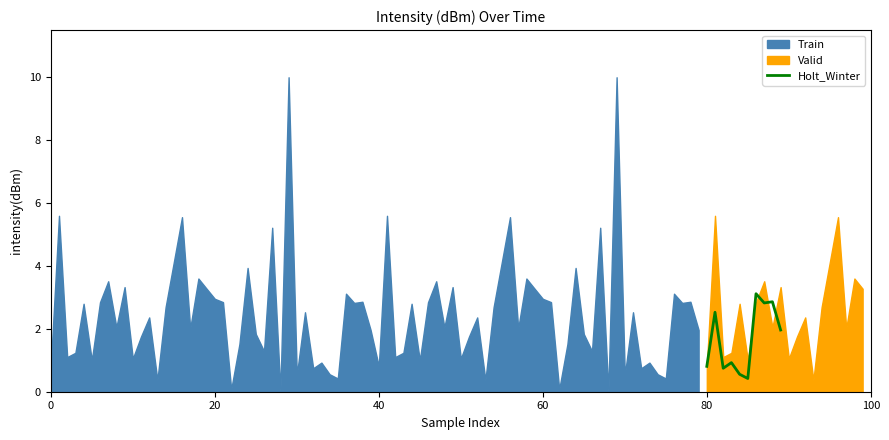

How many points are lower than both their immediate neighbors (excluding endpoints)?

3